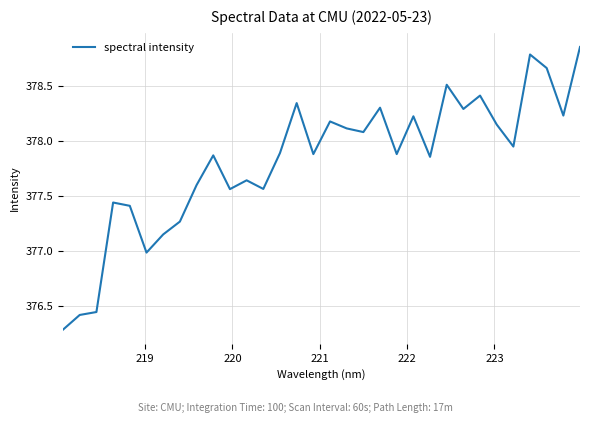

What is the difference between the maximum and minimum values?

2.6